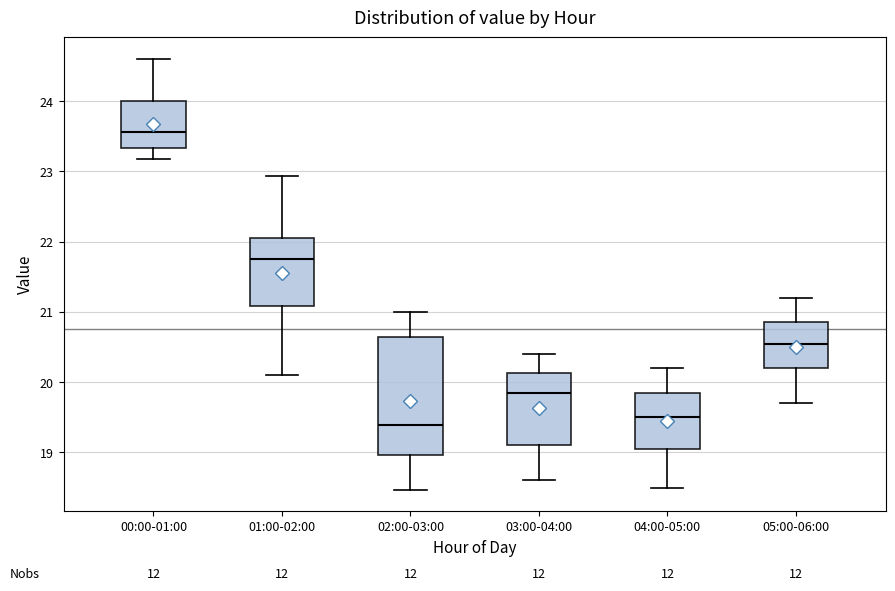

Which box has the highest median line?

00:00-01:00